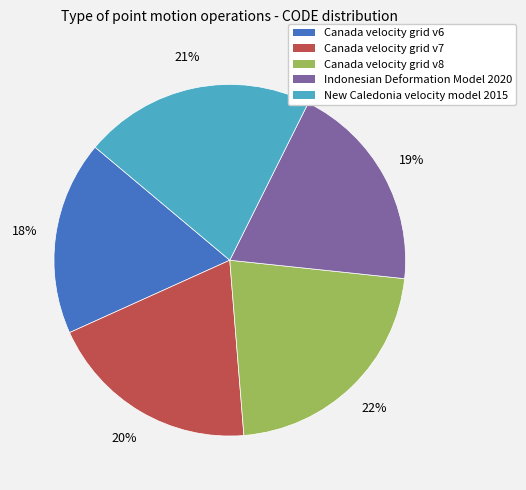

To the nearest percent, what is the average slice percentage?

20%